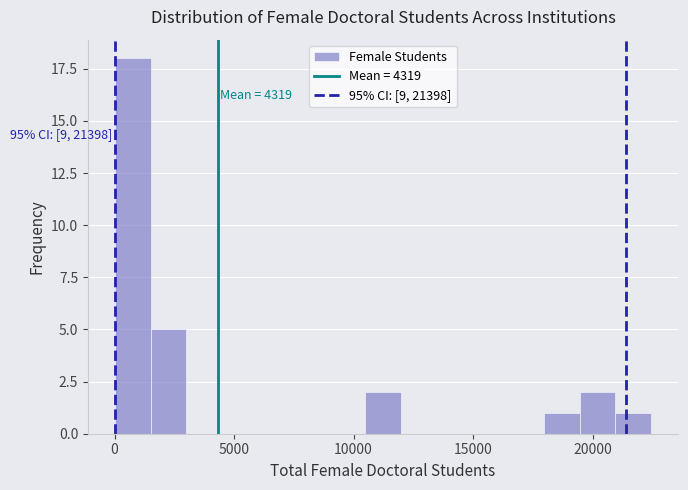

Read against the x-axis, roughly where is the centre of the tallest bar?

1000